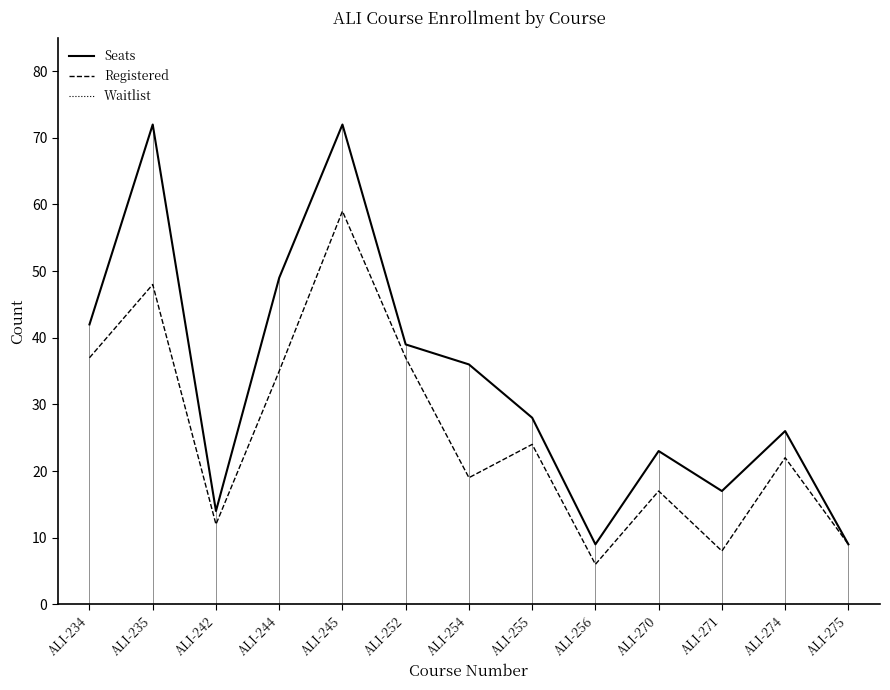

How many values in the Registered series are below 22?

6